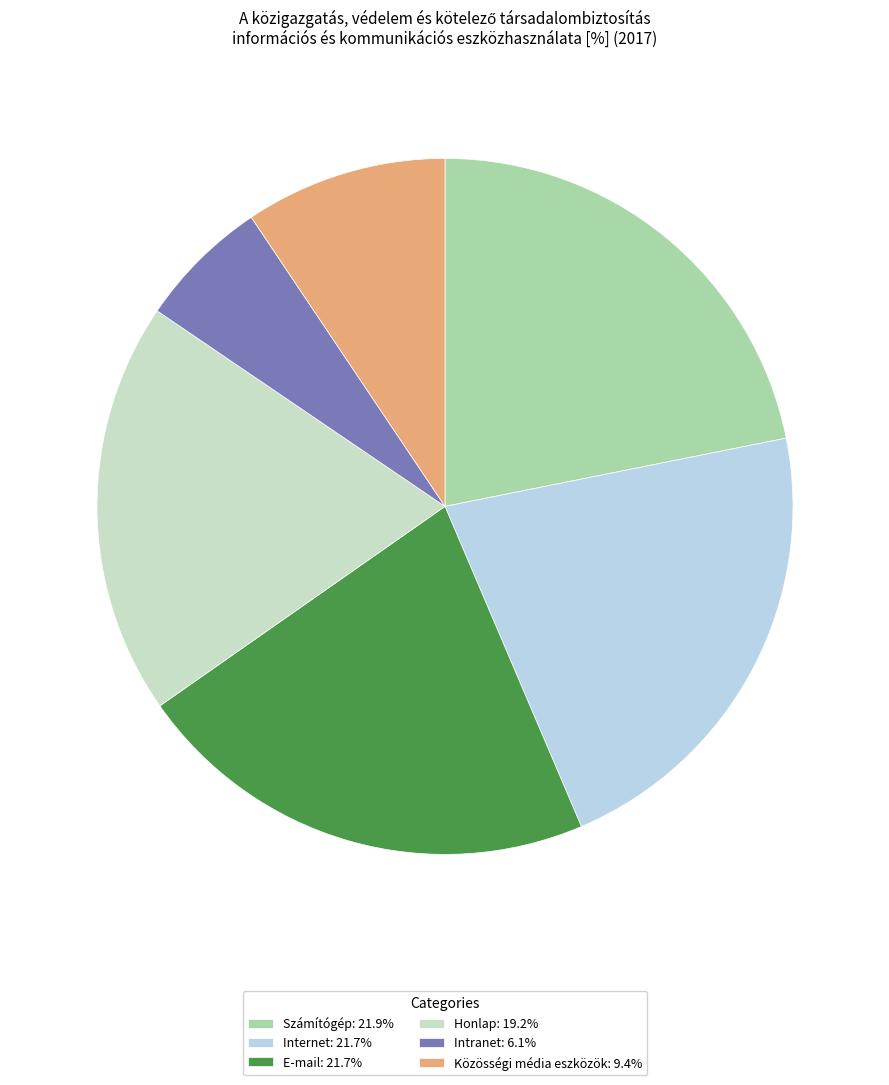

The E-mail slice represents 22% of the pie. True or false?

True